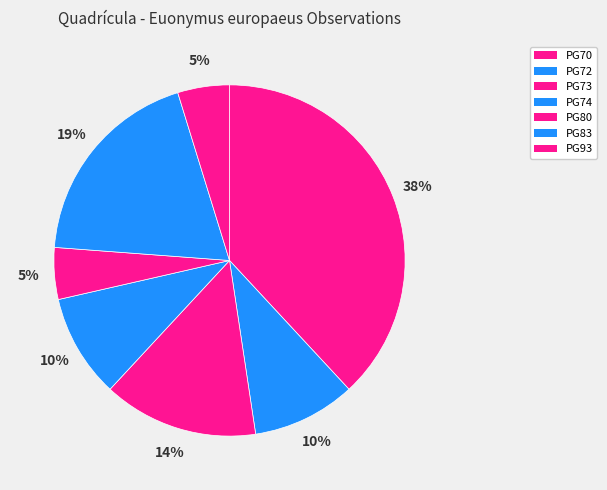

To the nearest percent, what portion does PG93 represent?

5%